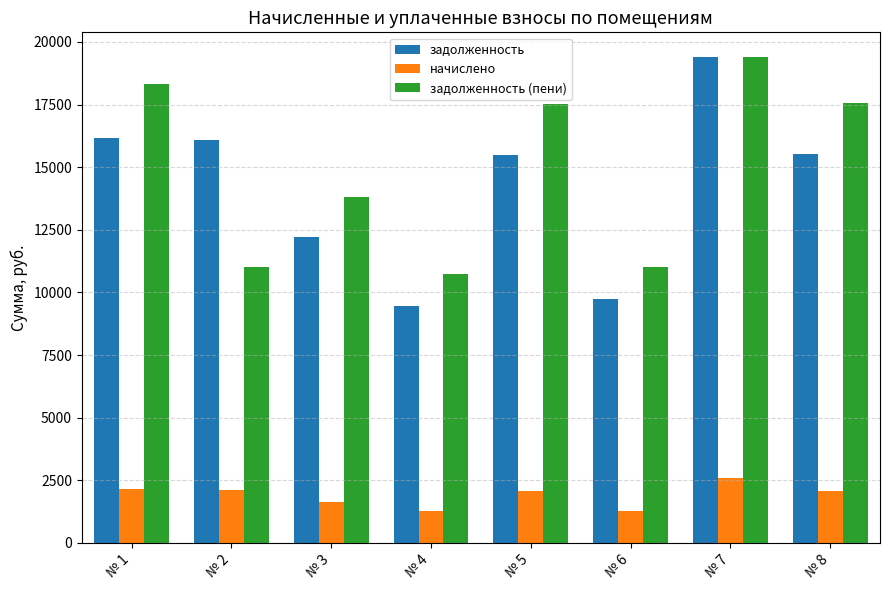

What is the value of the задолженность (пени) bar at the 8th from the left?

17565.5